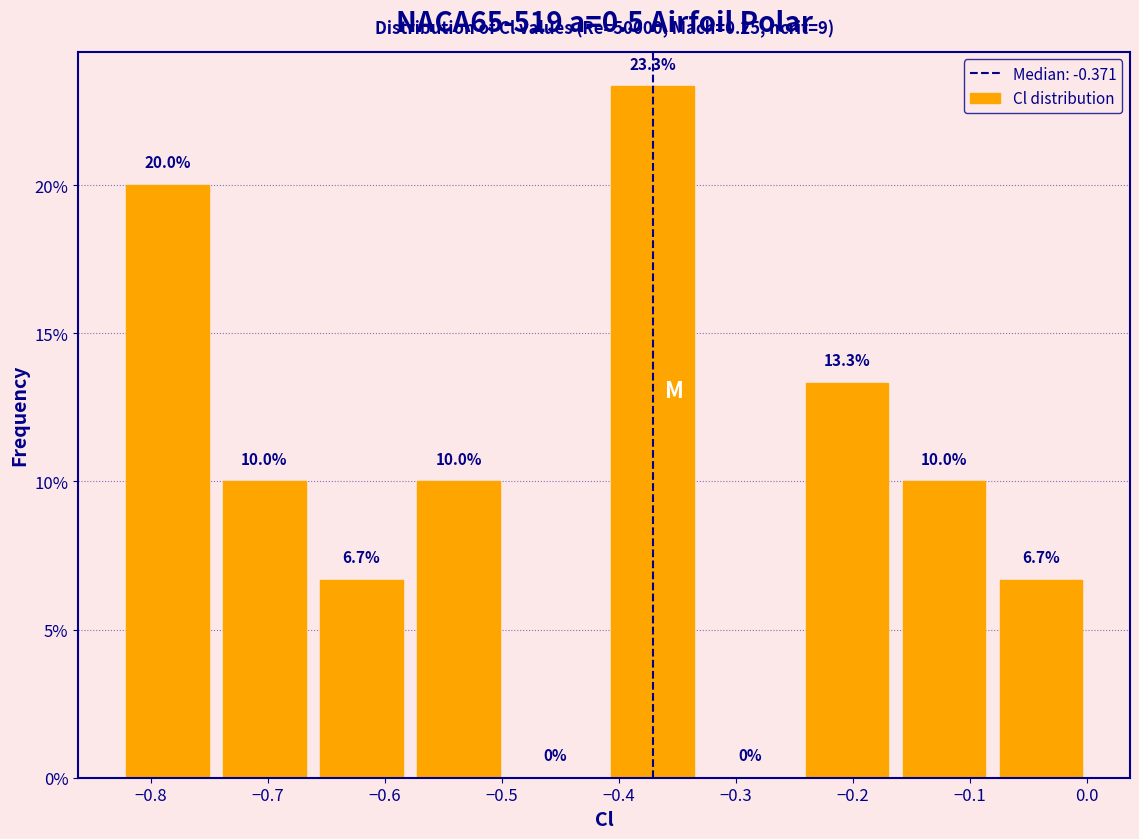

Reading left to right, transcribe this chart: for each bar, give the range it covers on the x-axis and its height. The bar edges are not printed on the chart, so give them approximately, as read against the axis.

-0.83 to -0.74: 20.0
-0.74 to -0.66: 10.0
-0.66 to -0.58: 6.7
-0.58 to -0.50: 10.0
-0.50 to -0.41: 0.0
-0.41 to -0.33: 23.3
-0.33 to -0.25: 0.0
-0.25 to -0.16: 13.3
-0.16 to -0.08: 10.0
-0.08 to 0.00: 6.7